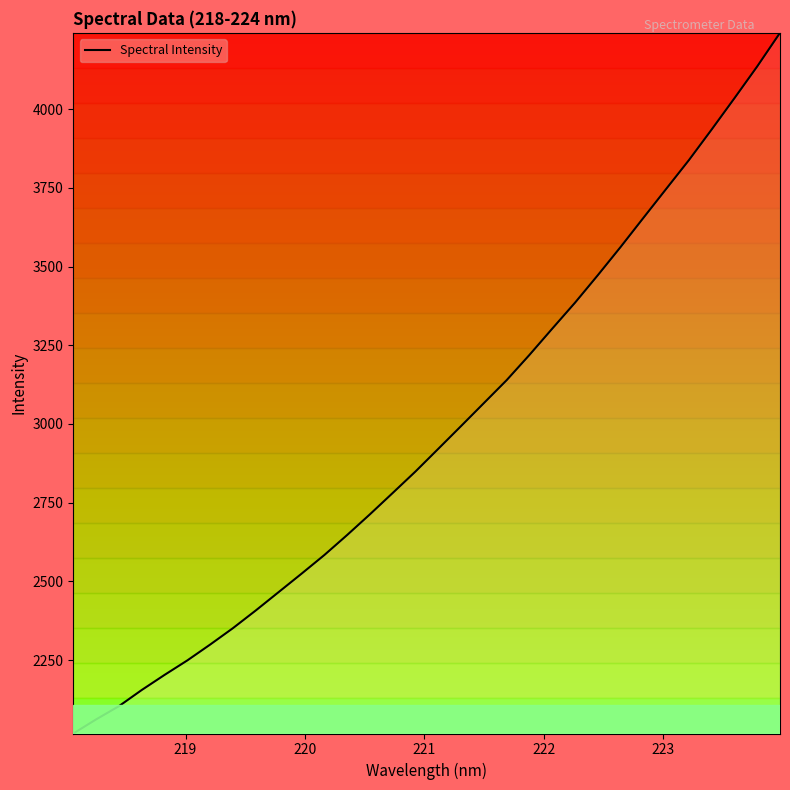

What is the smallest value displayed?

2016.8